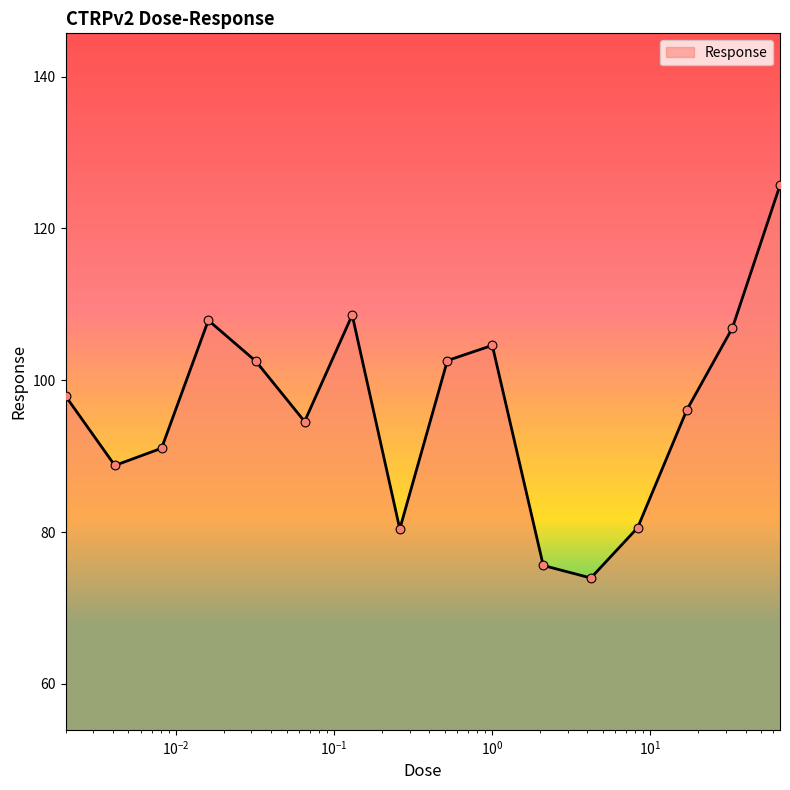

What is the greatest value displayed?

125.7